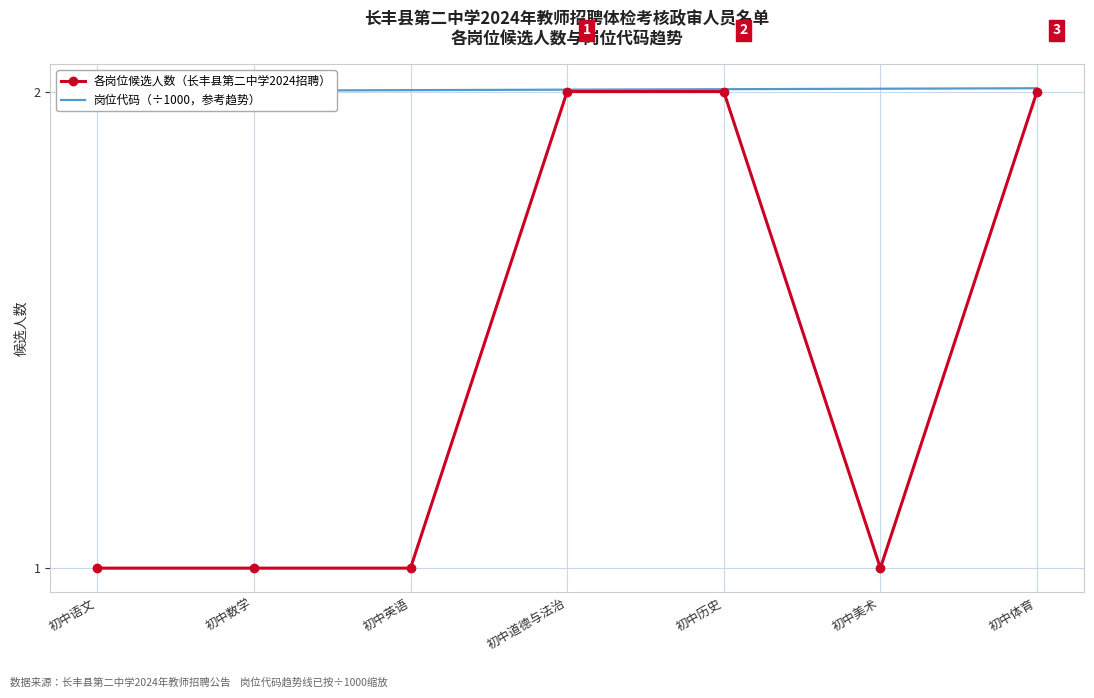

Which series changed the most between 初中道德与法治 and 初中美术?

各岗位候选人数（长丰县第二中学2024招聘）